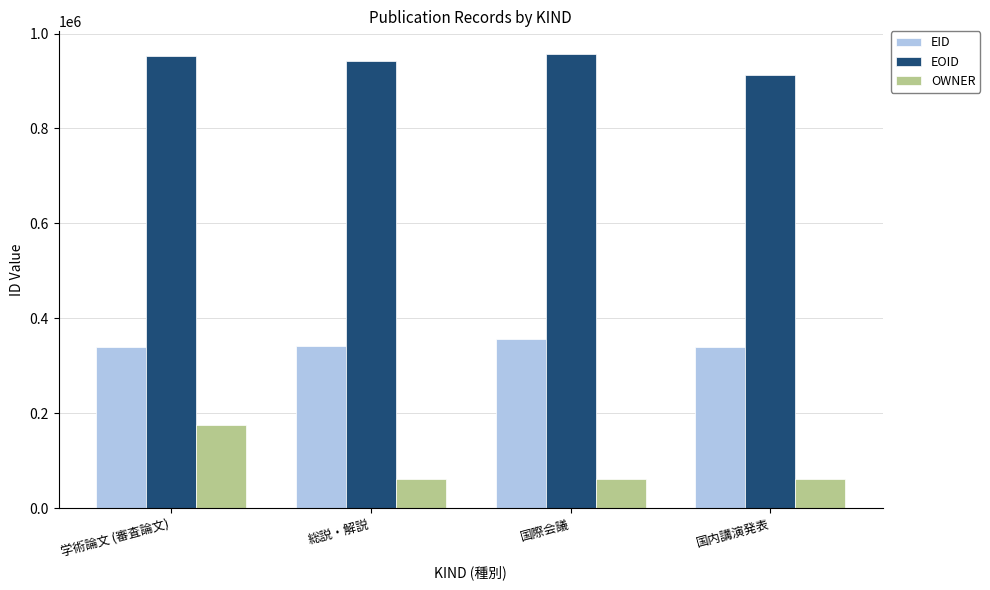

What is the highest value of the EOID series?

956849